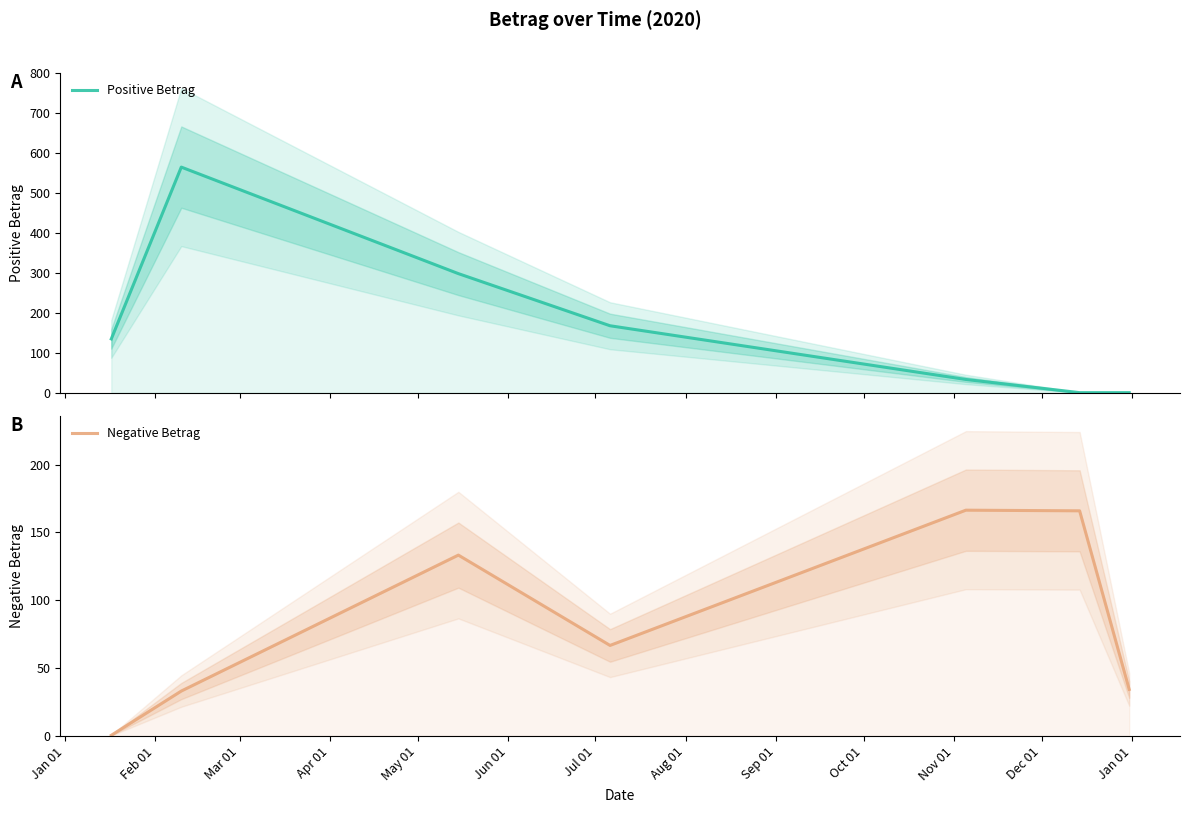

What is the maximum value for Negative Betrag?

166.4